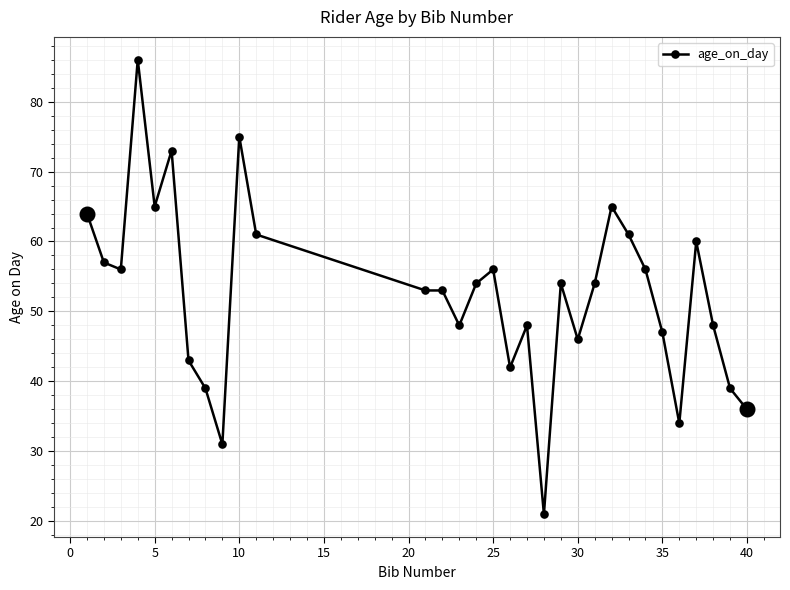

What is the difference between the maximum and minimum values?

65